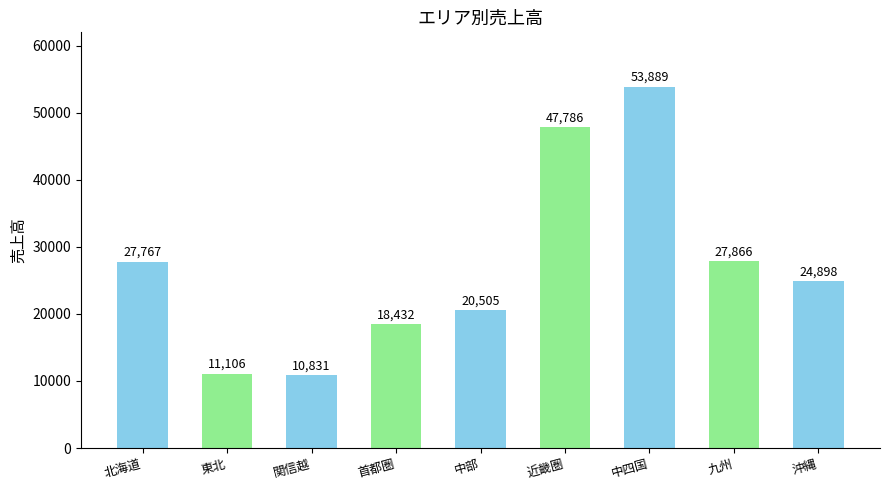

What is the value of the 6th bar from the left?

47786